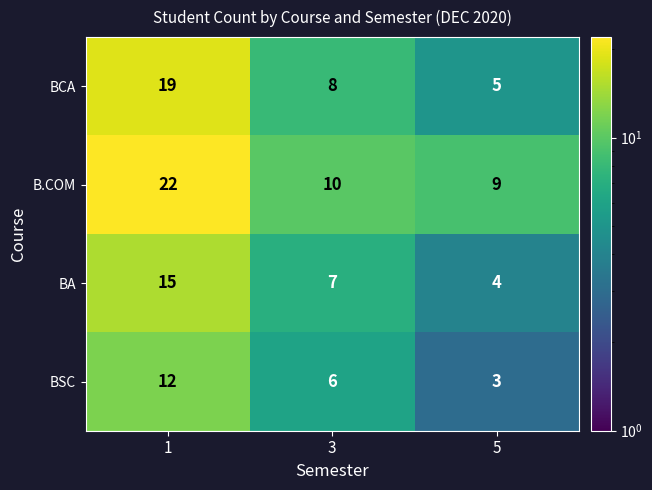

Reading left to right, what are all the values shown in this chart?

BCA: 1=19	3=8	5=5
B.COM: 1=22	3=10	5=9
BA: 1=15	3=7	5=4
BSC: 1=12	3=6	5=3